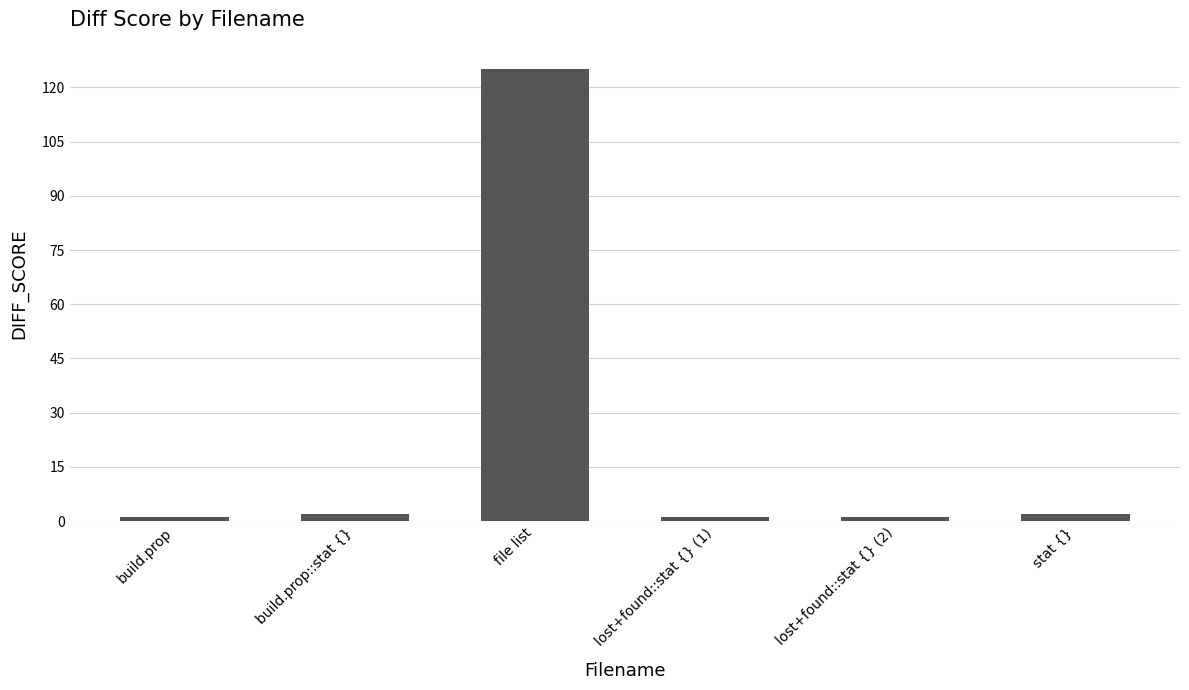

What is the value of the 1st bar from the left?

1